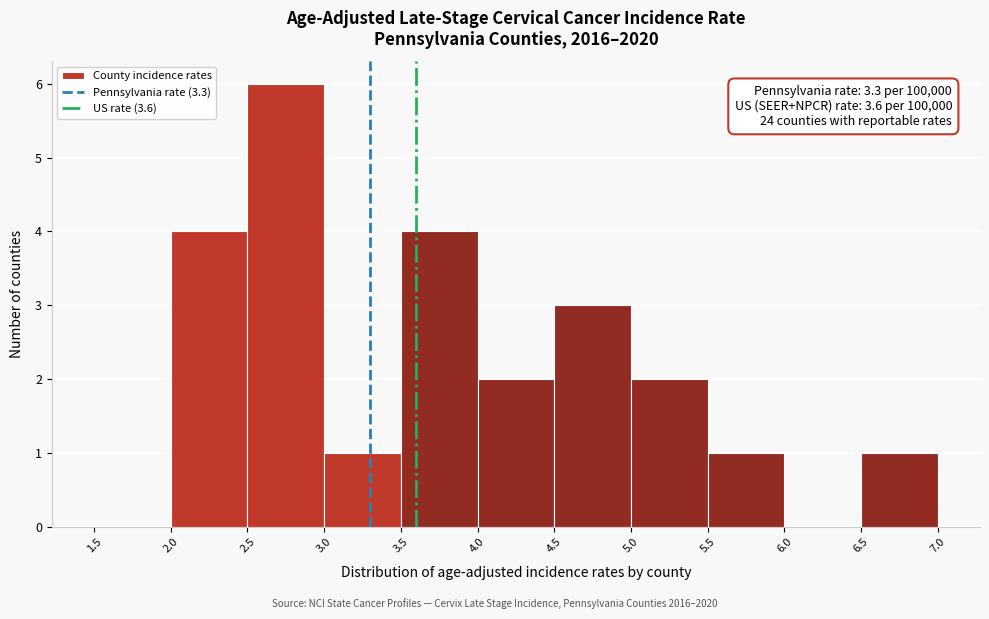

Which range on the x-axis has the tallest bar?

2.5 to 3.0